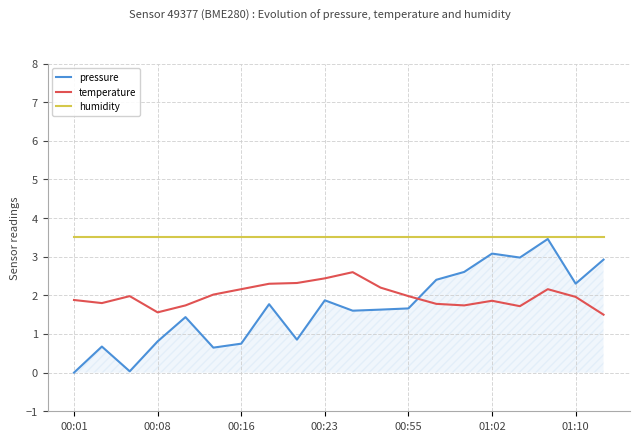

True or false: humidity and temperature cross at least once.

False